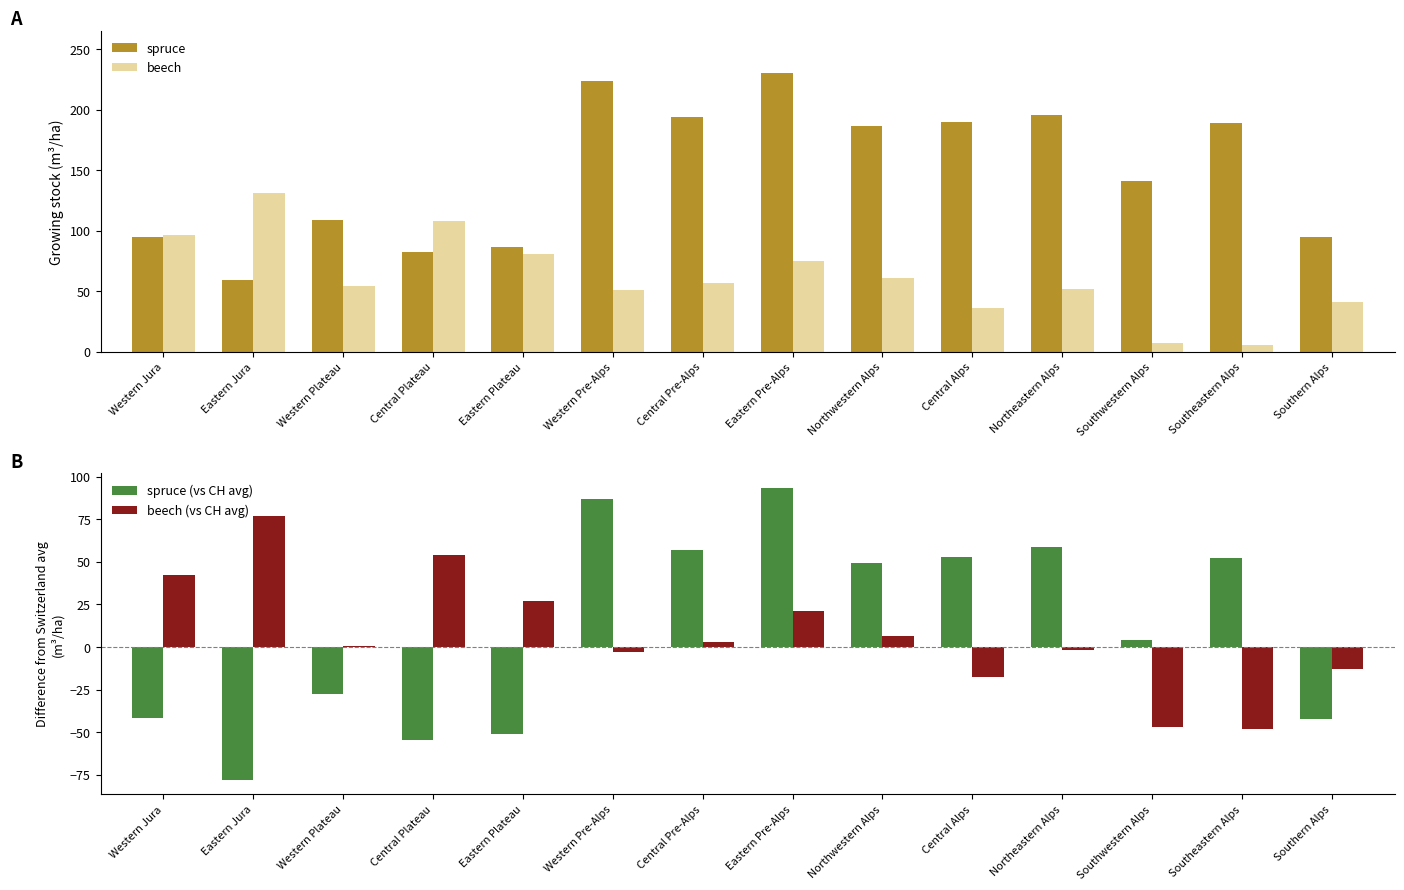

How many data points does each series have?

14